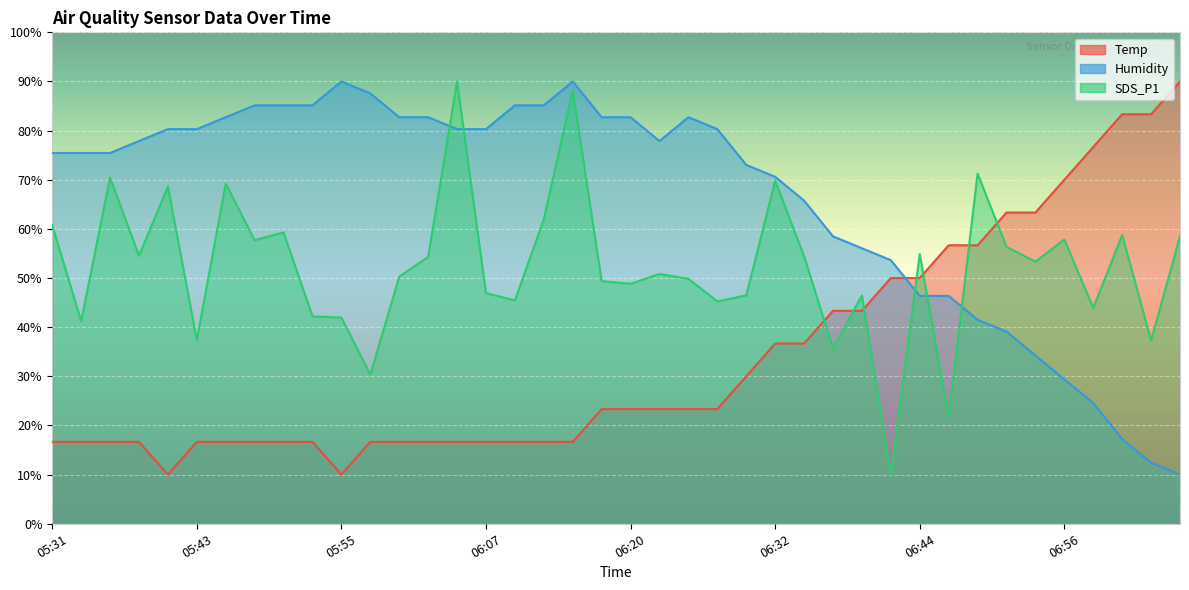

How many lines are shown in the chart?

3